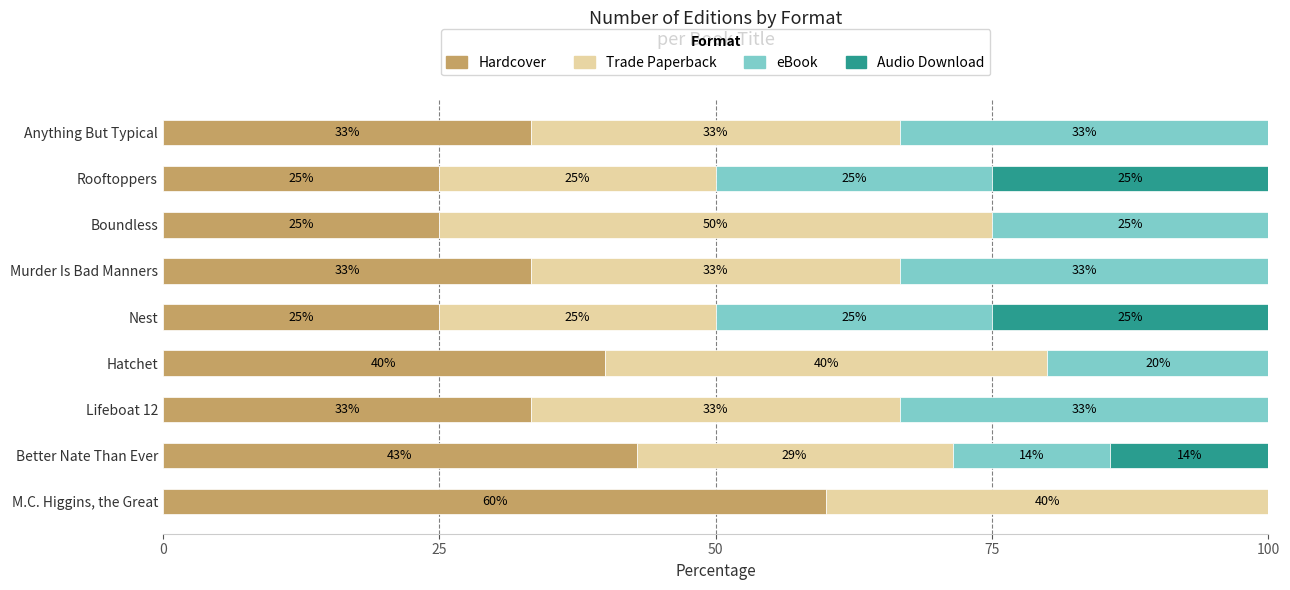

Is it true that Hardcover equals 42.9 at Better Nate Than Ever?

True